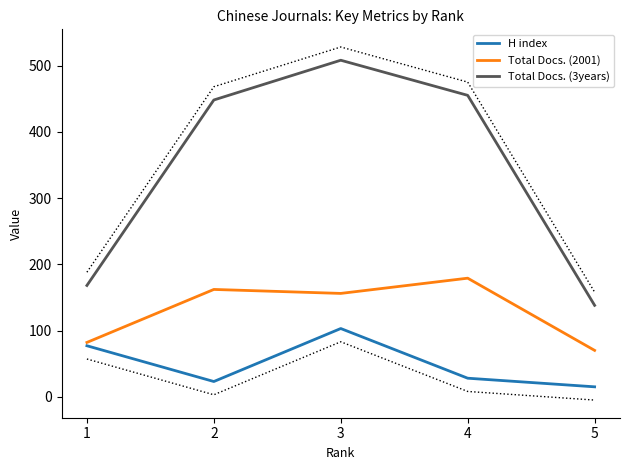

In H index, how many points are higher than both neighbors (excluding endpoints)?

1